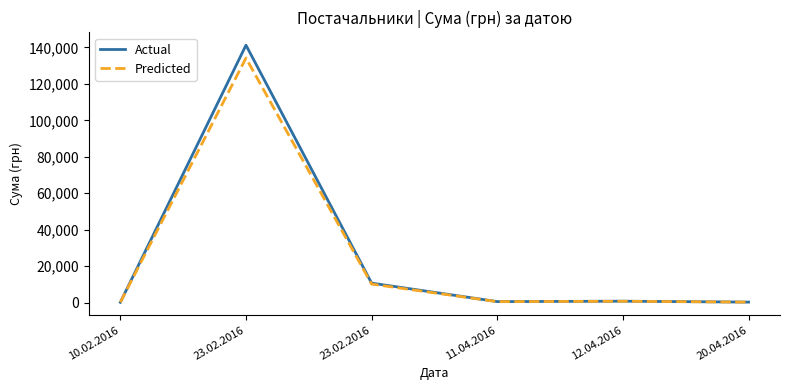

True or false: Actual has a value of 431.3 at 20.04.2016.

False